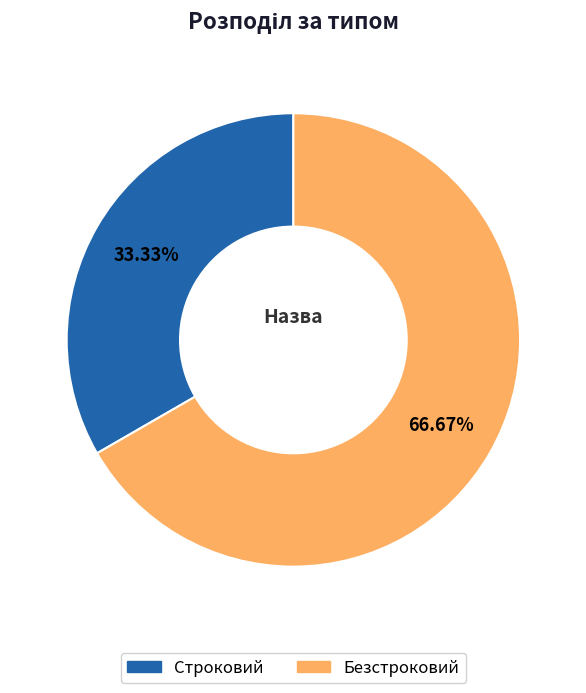

To the nearest percent, what is the difference between the largest and smallest slice percentages?

33%